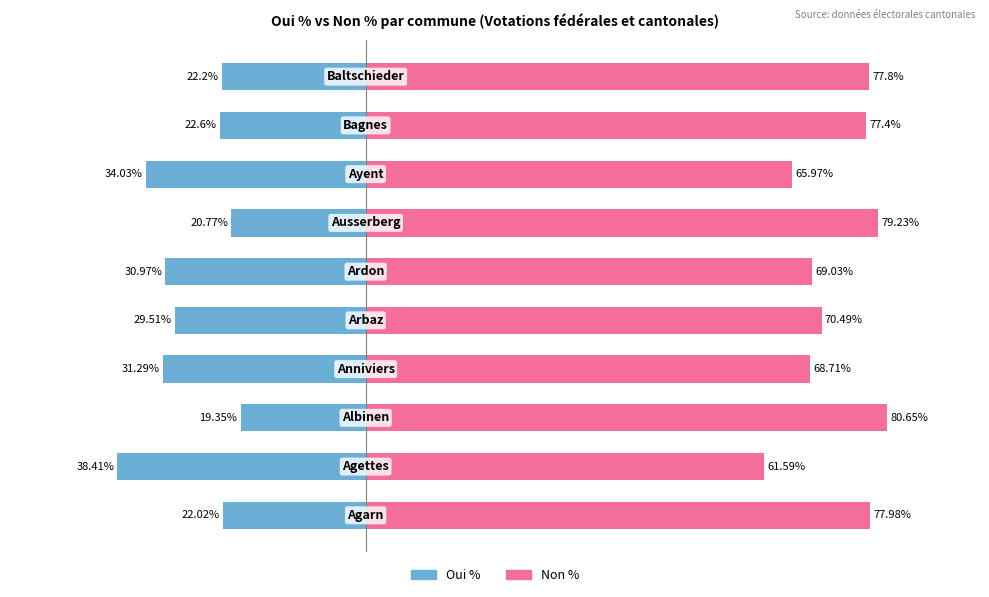

Read the Non % value at 2.

80.7